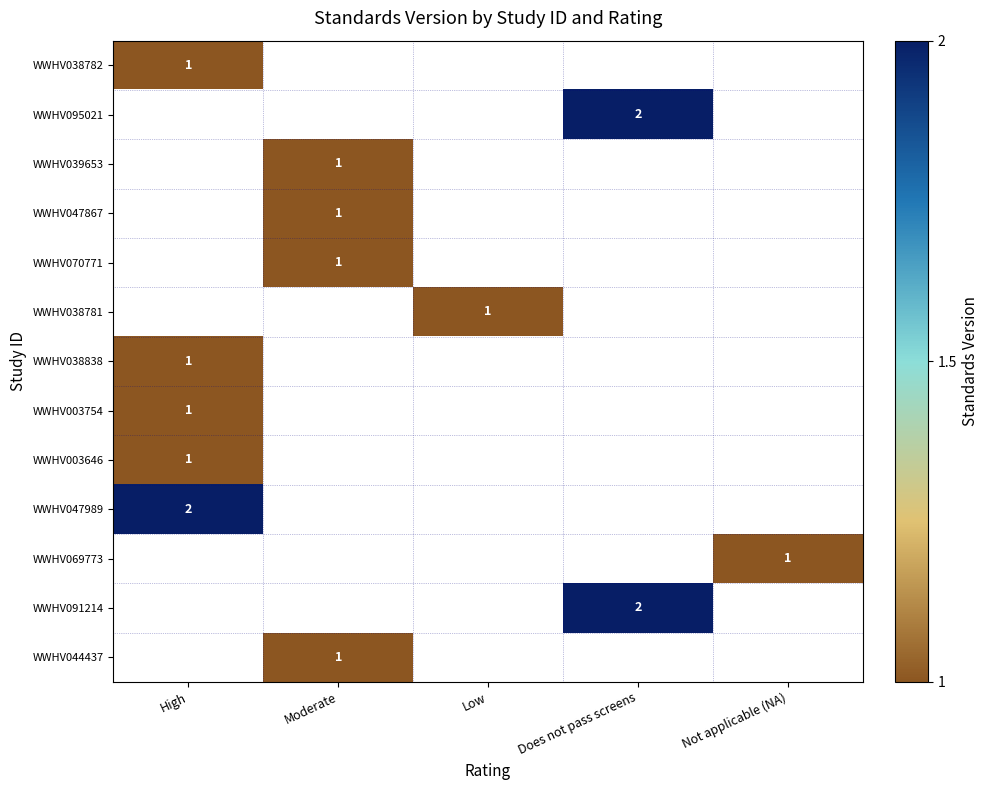

How many categories are shown in the chart?

5